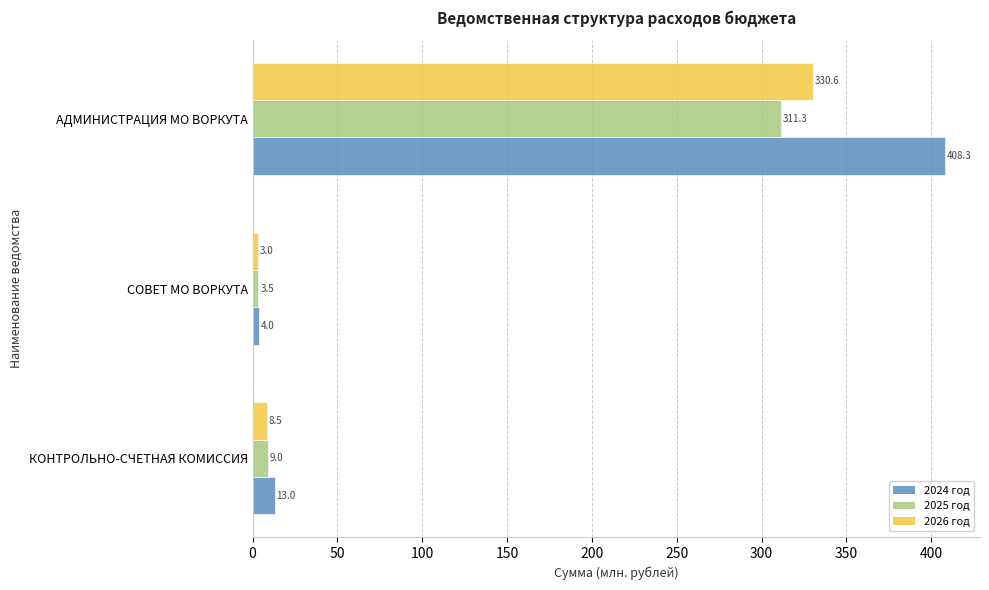

What is the difference between the maximum and minimum values in the 2024 год series?

404.3